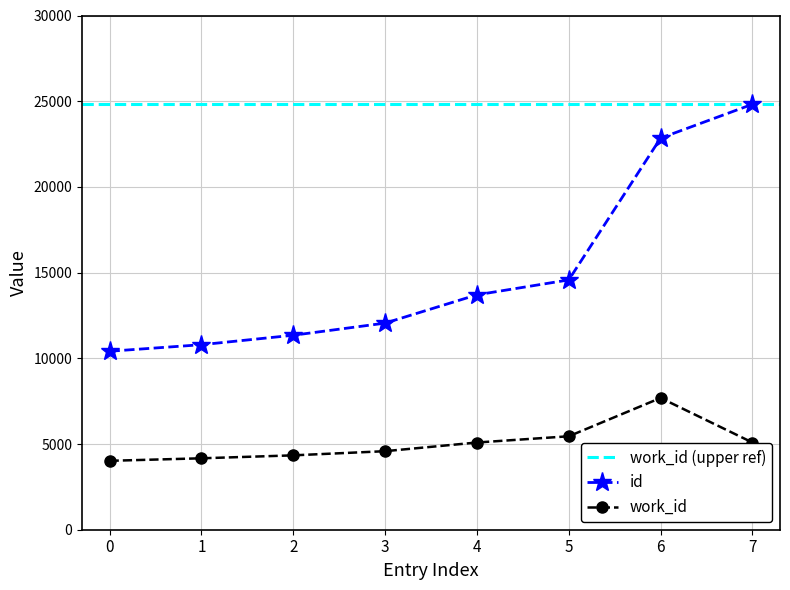

True or false: id has more than 2 interior local peaks.

False